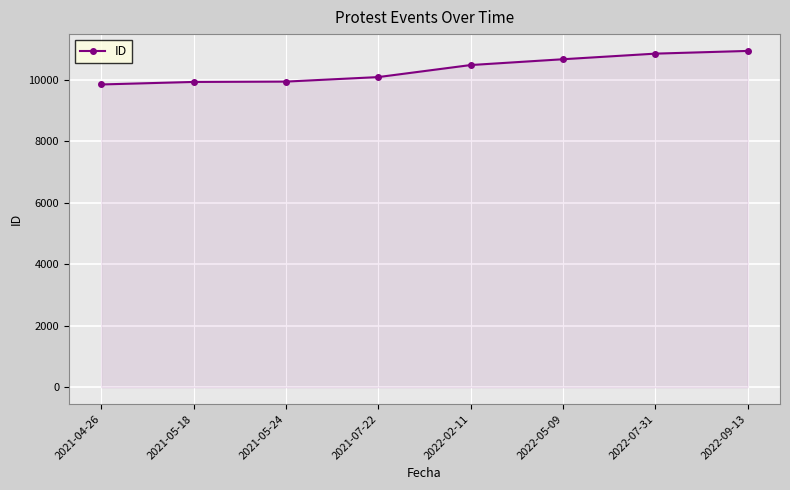

What is the average value?

10339